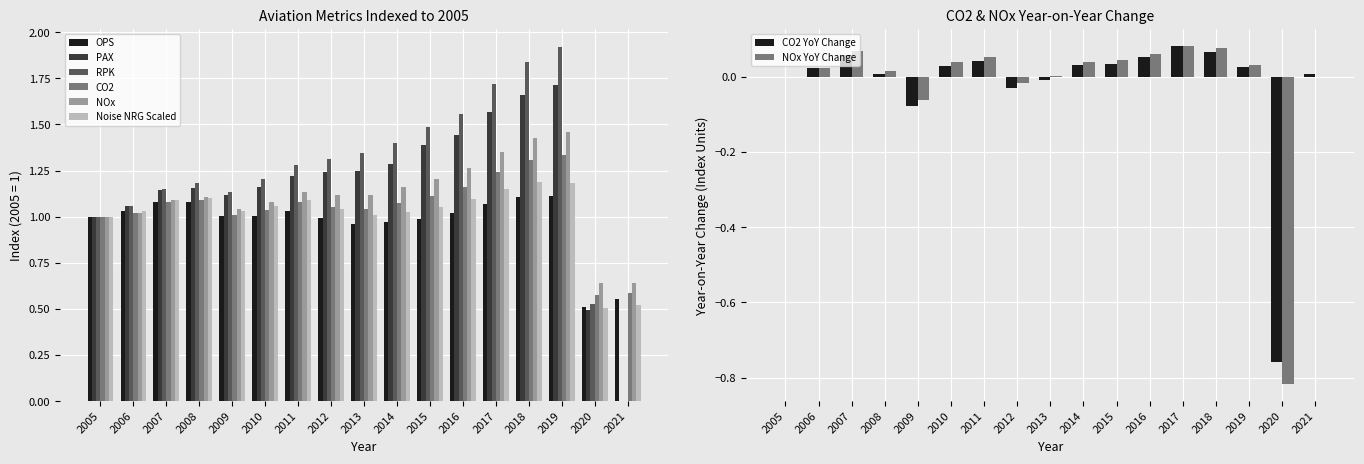

Rank the series by their maximum value, from lowest to highest.

OPS, Noise NRG Scaled, CO2, NOx, PAX, RPK